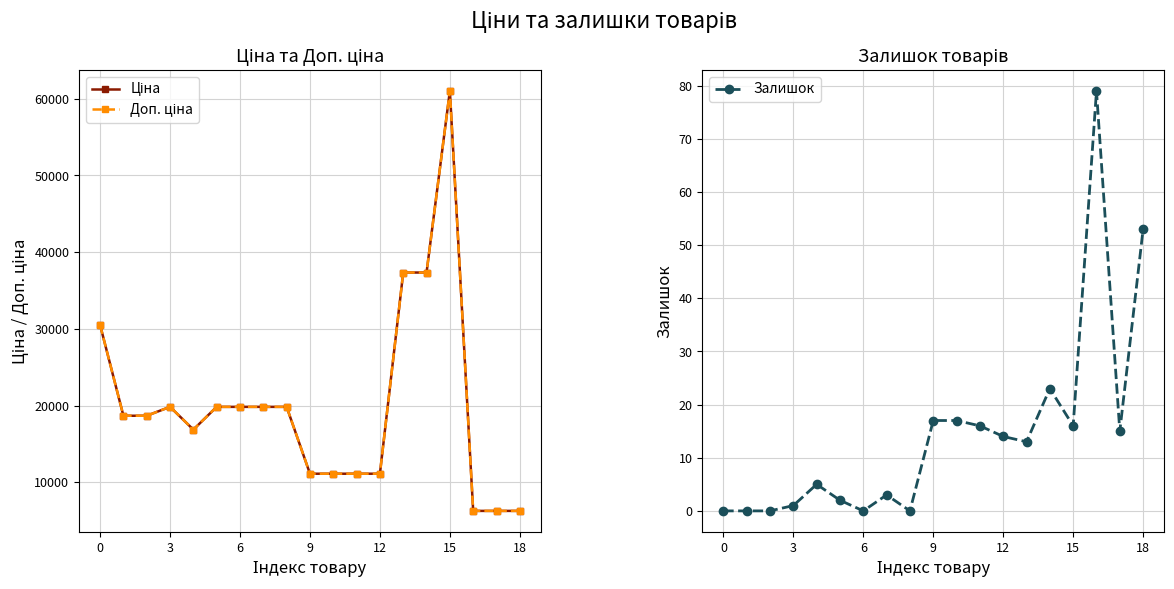

True or false: Доп. ціна and Ціна cross at least once.

False